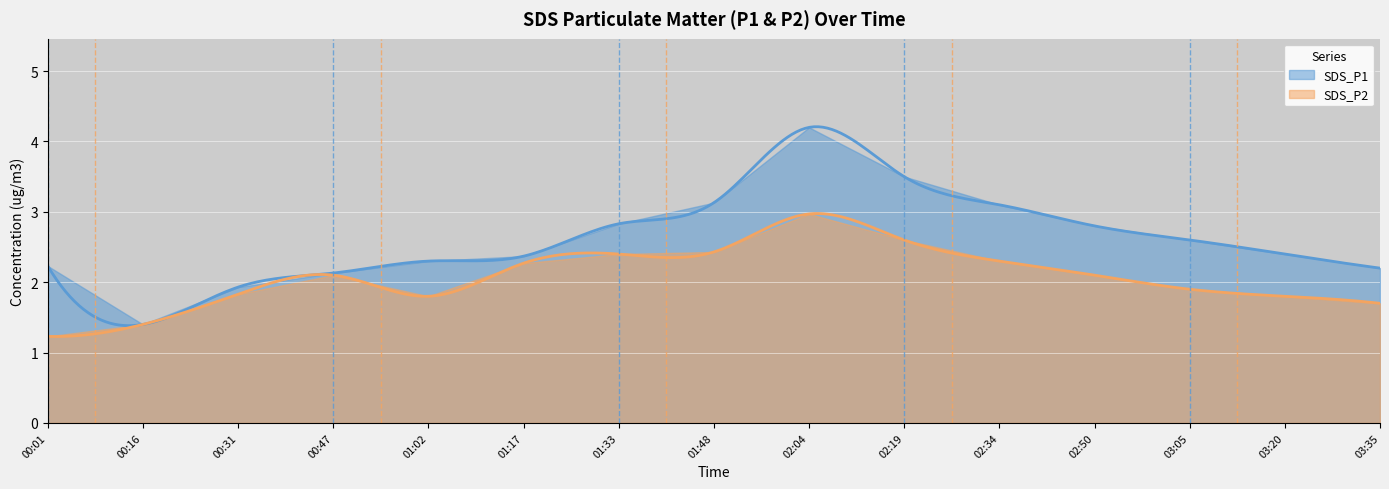

How many data points in SDS_P2 are less than 2?

7